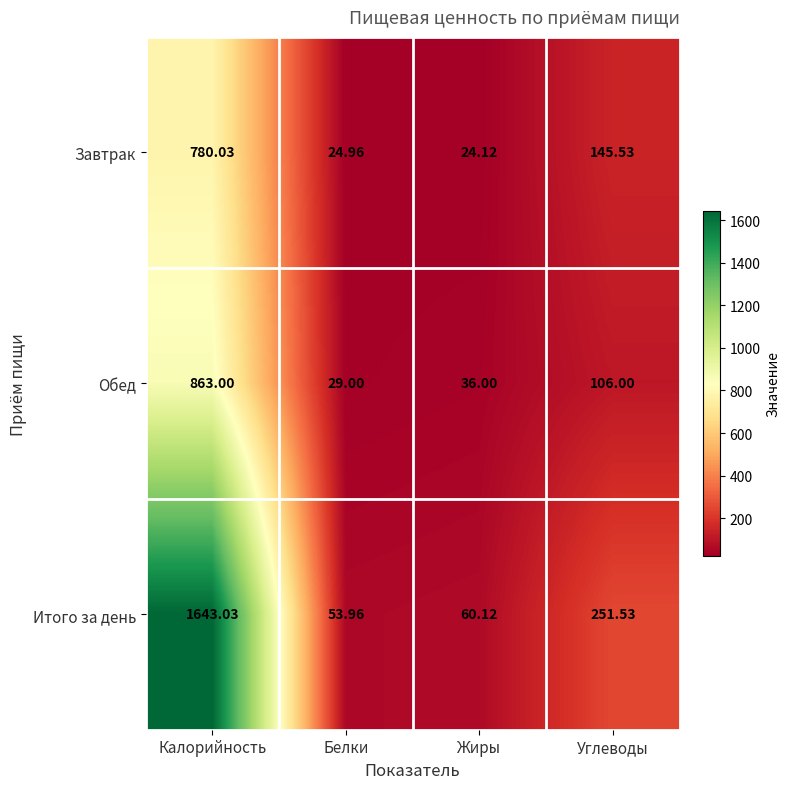

Which series has the widest spread of values?

Итого за день